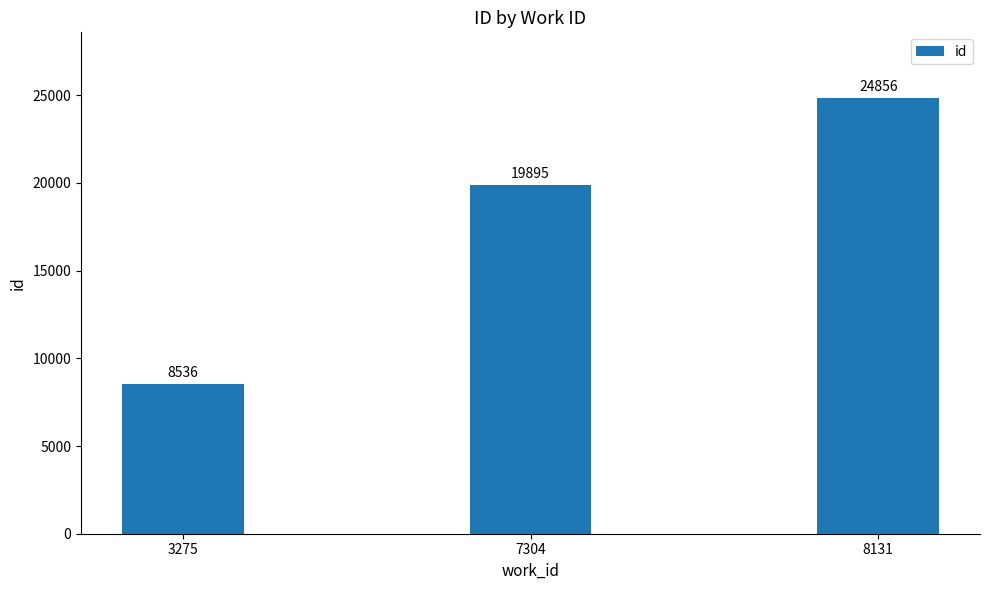

List the labels in order of value, smallest first.

3275, 7304, 8131